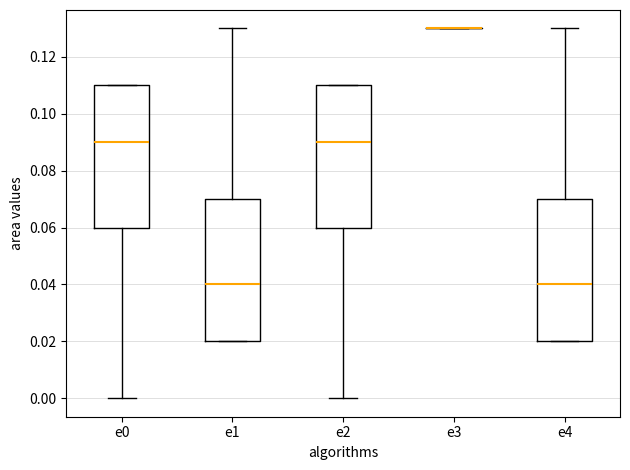

Where does the median line of the box for e1 sit on the y-axis? The values are not printed on the chart, so give them approximately, as read against the axis.

0.04